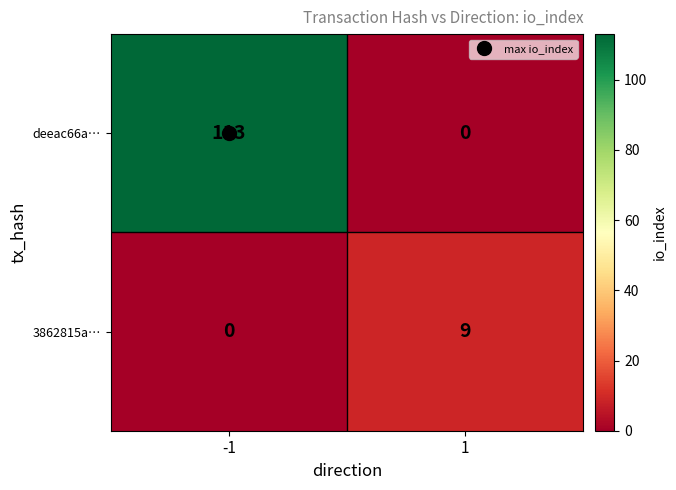

Is it true that 3862815a… equals -6 at -1?

False